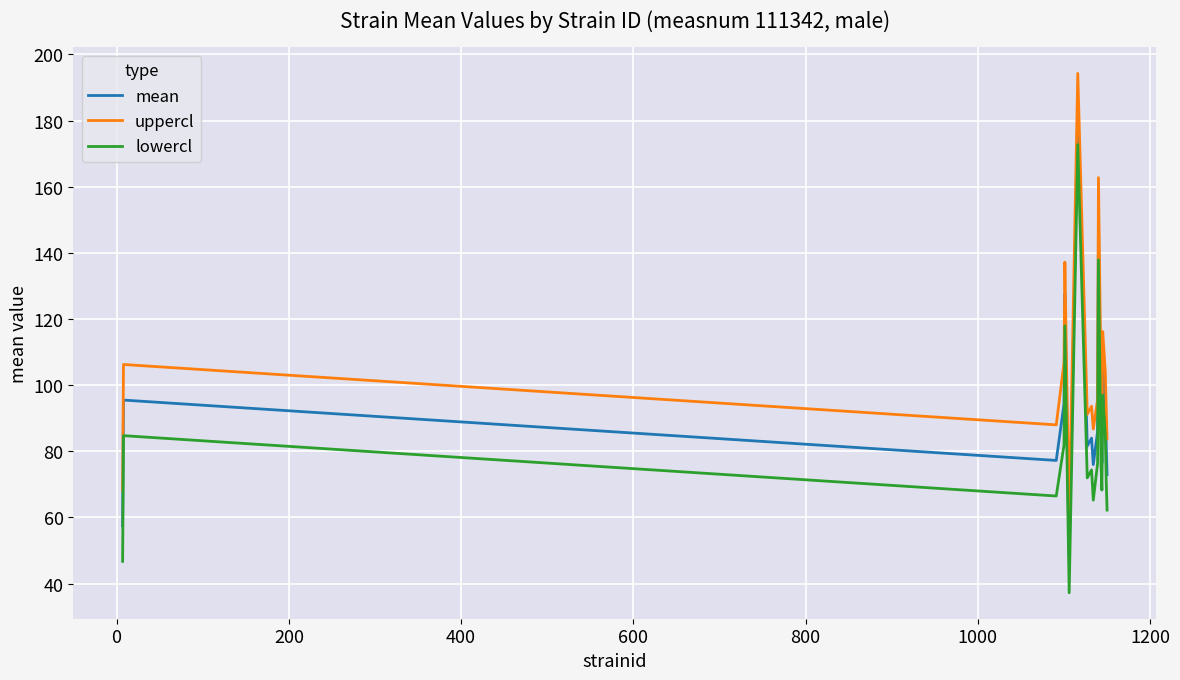

What is the maximum value shown in the chart?

194.3